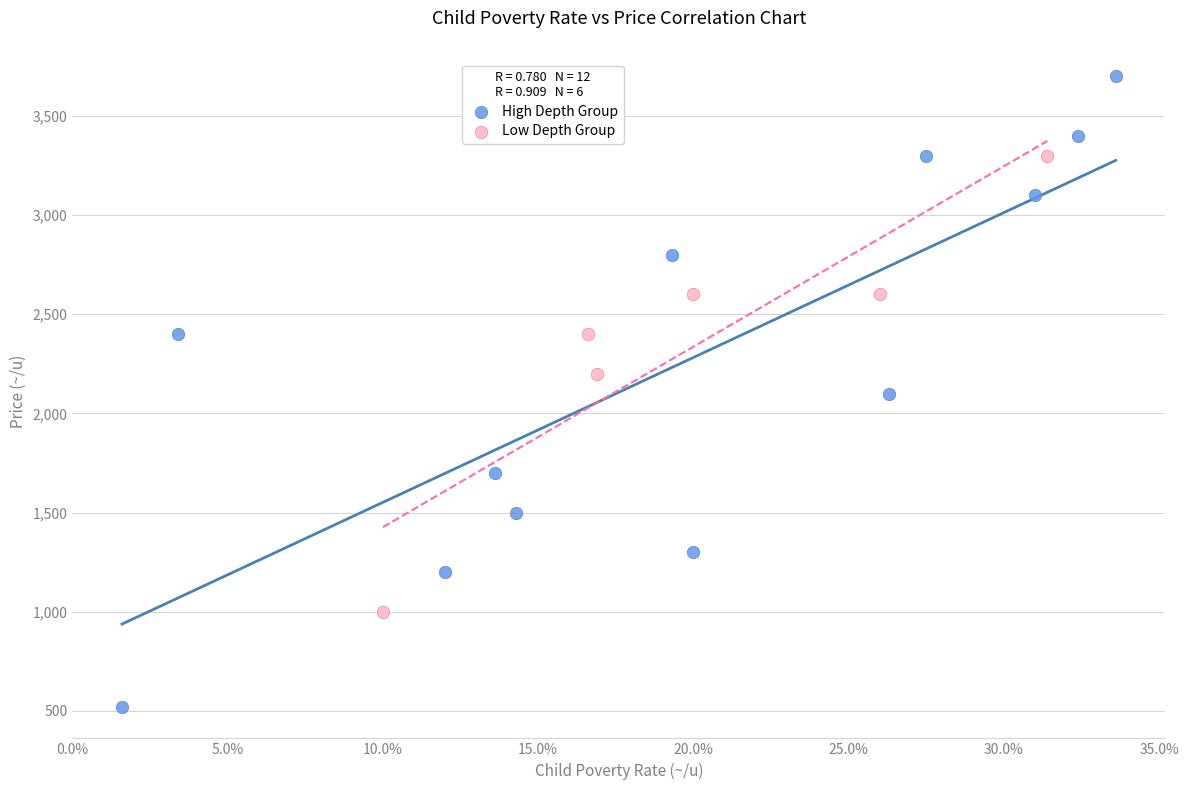

Which series reaches the minimum Y coordinate?

High Depth Group